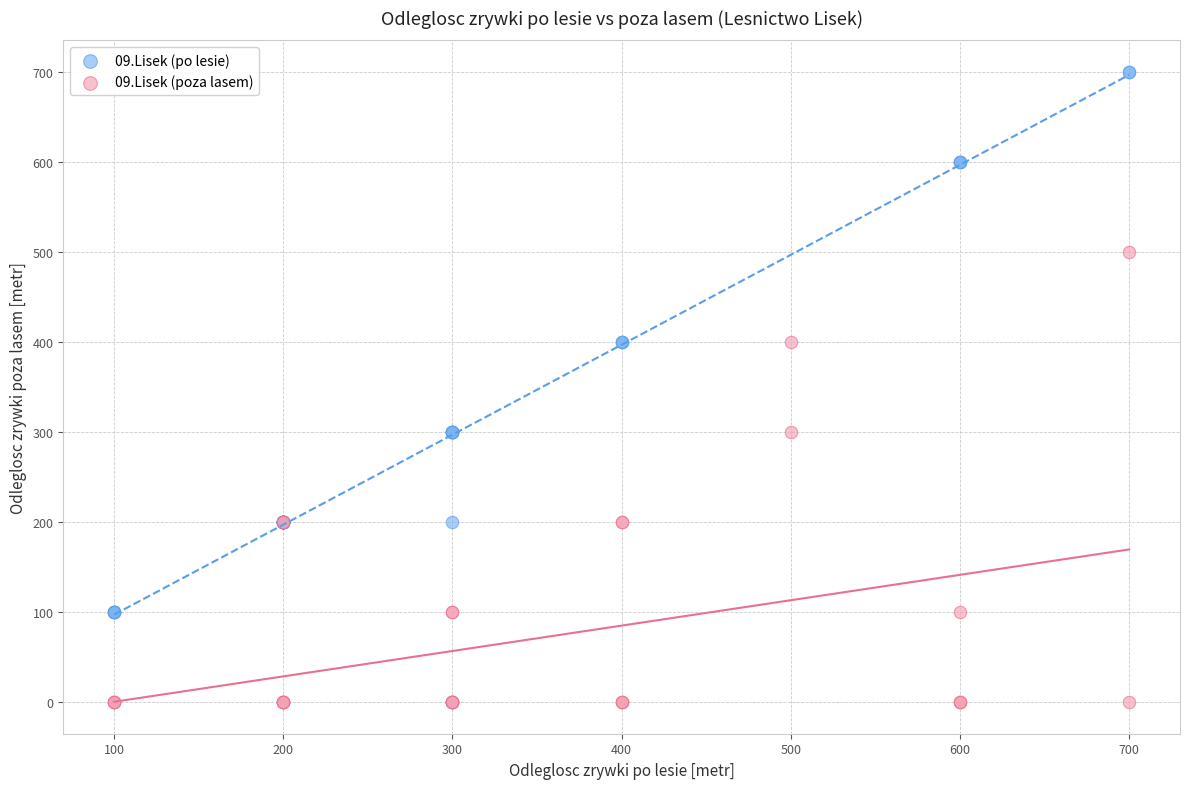

Which series reaches the minimum Y coordinate?

09.Lisek (poza lasem)